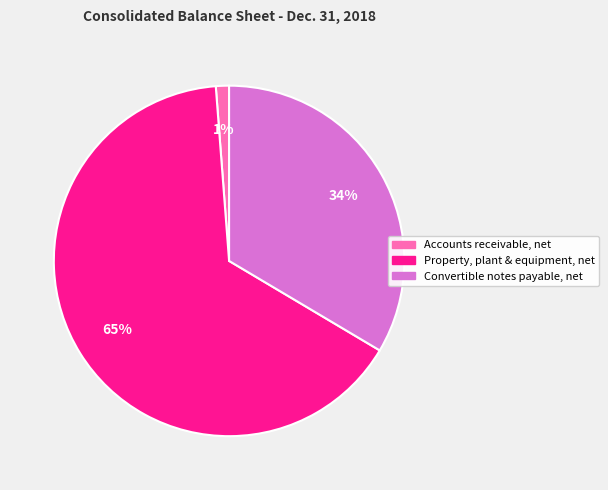

To the nearest percent, what percentage of the pie is Property, plant & equipment, net?

65%